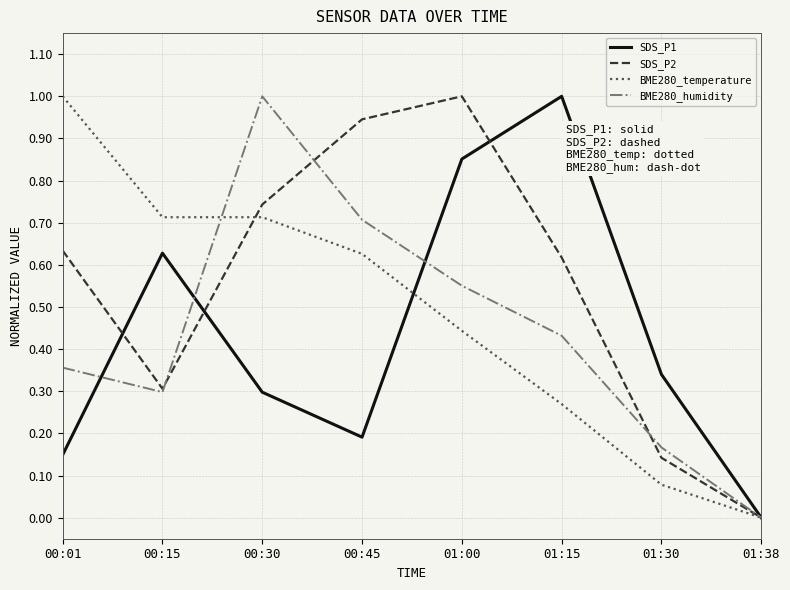

At 01:30, list the series in order from smallest to largest.

BME280_temperature, SDS_P2, BME280_humidity, SDS_P1